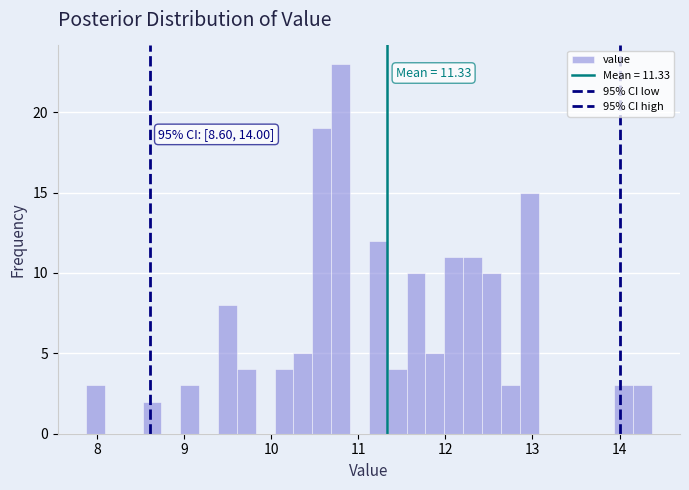

Around what value on the x-axis is the tallest bar? Give the approximate position of its centre, as read against the axis.

10.8